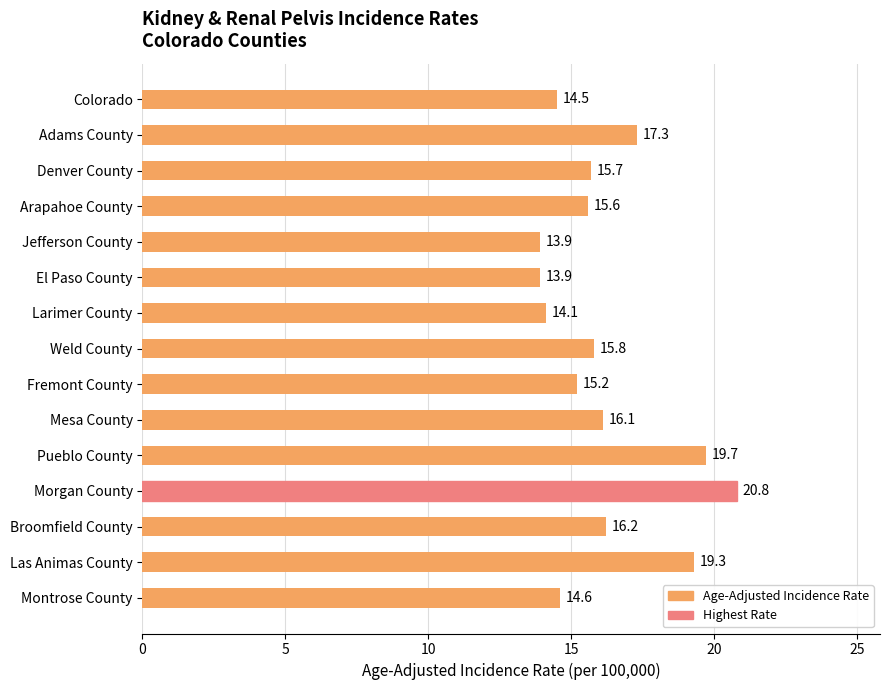

What is the difference between the maximum and minimum values?

6.9